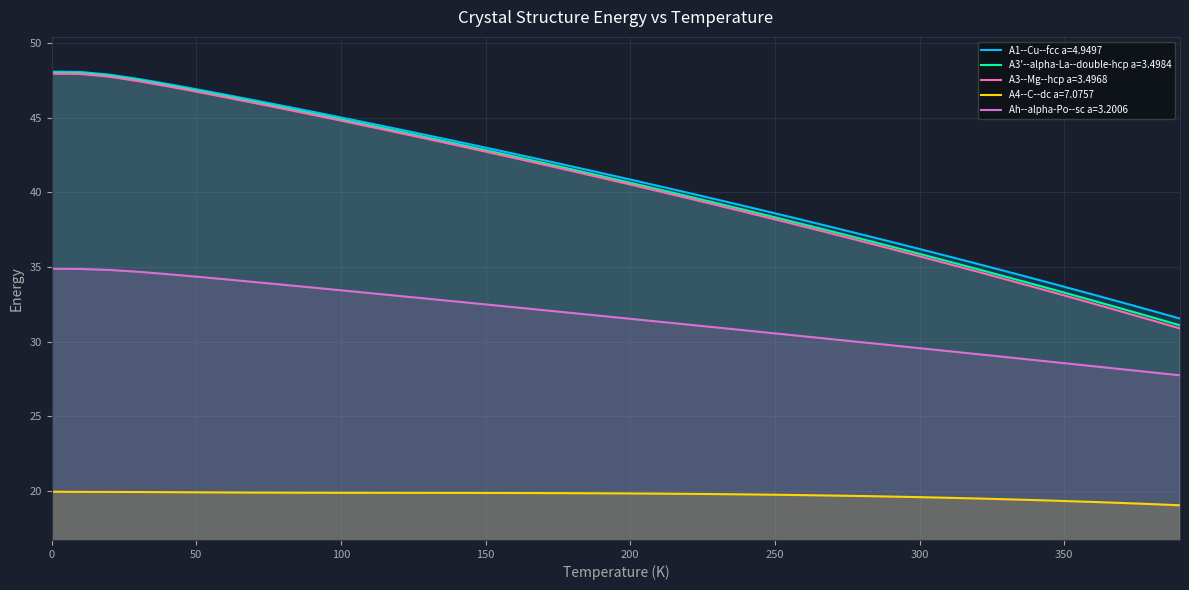

How many lines are shown in the chart?

5